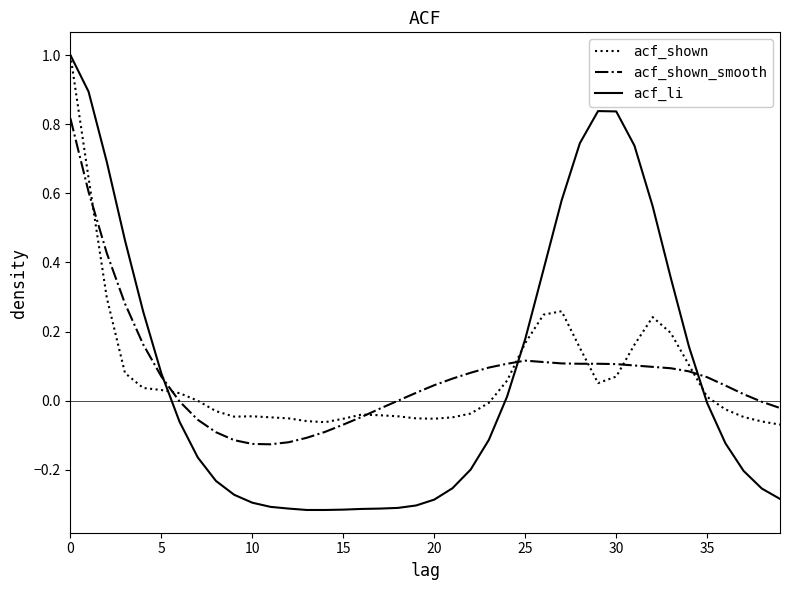

What is the greatest value displayed?

1.0